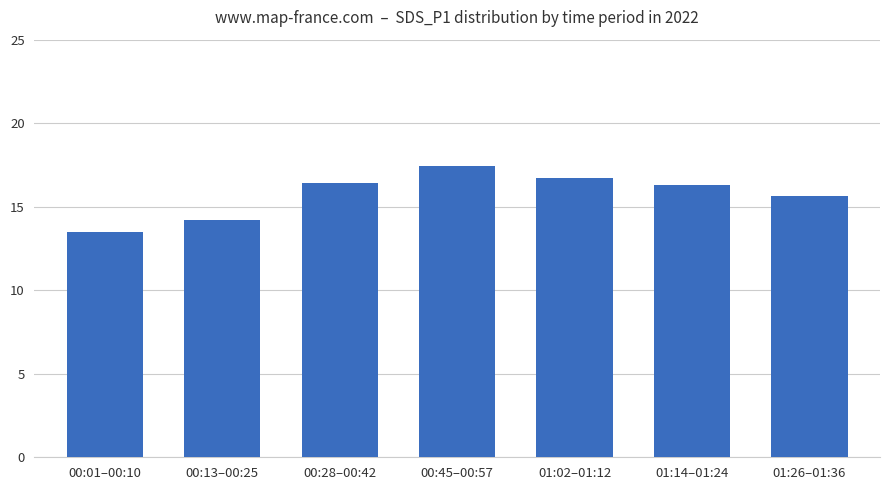

Between 00:45–00:57 and 00:13–00:25, which is larger?

00:45–00:57